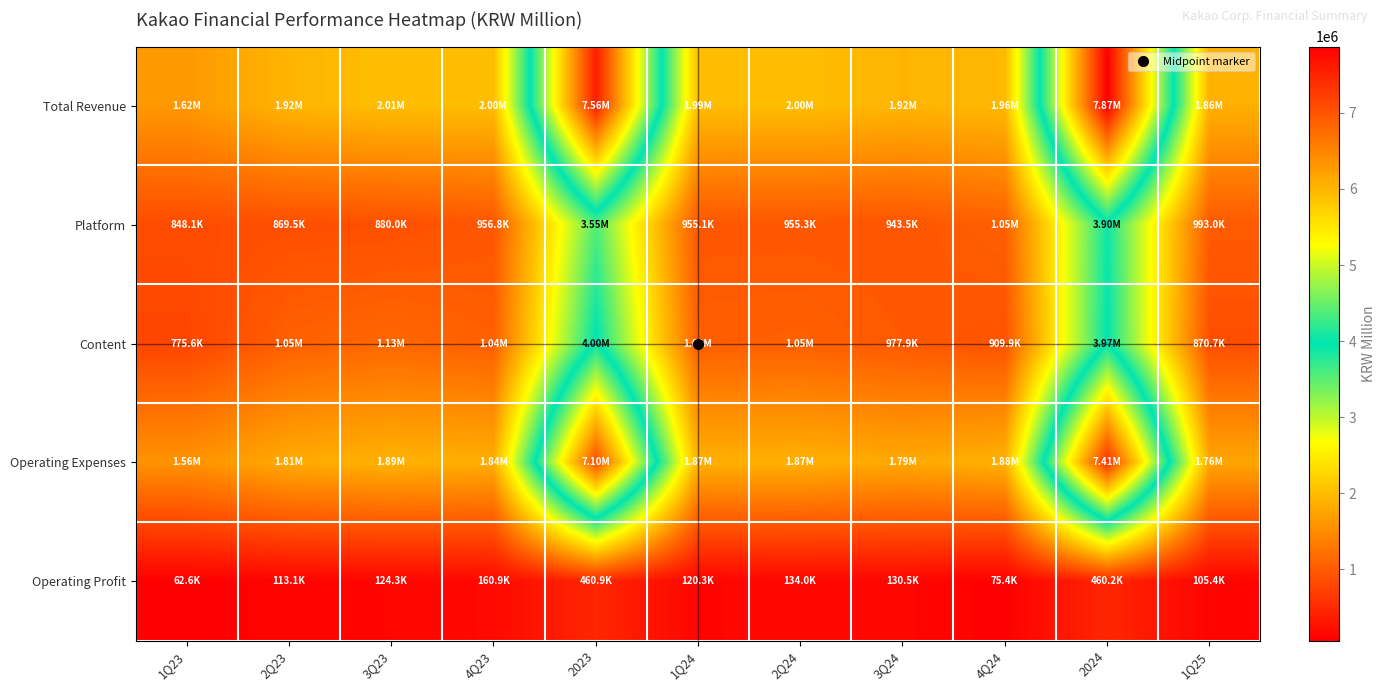

What is the total value across all series at 2023?

22671005.3